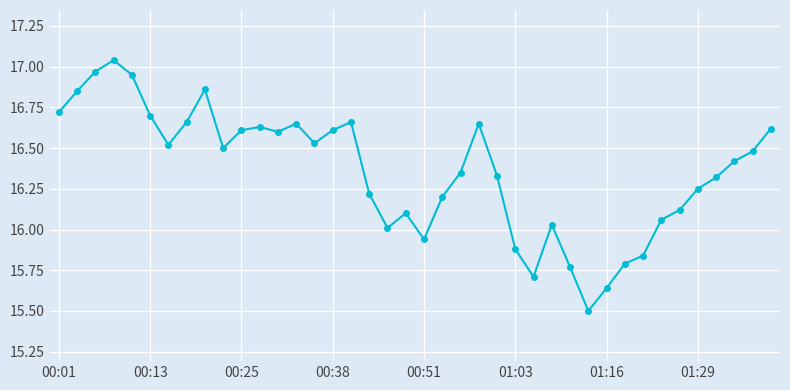

What is the minimum value shown in the chart?

15.5